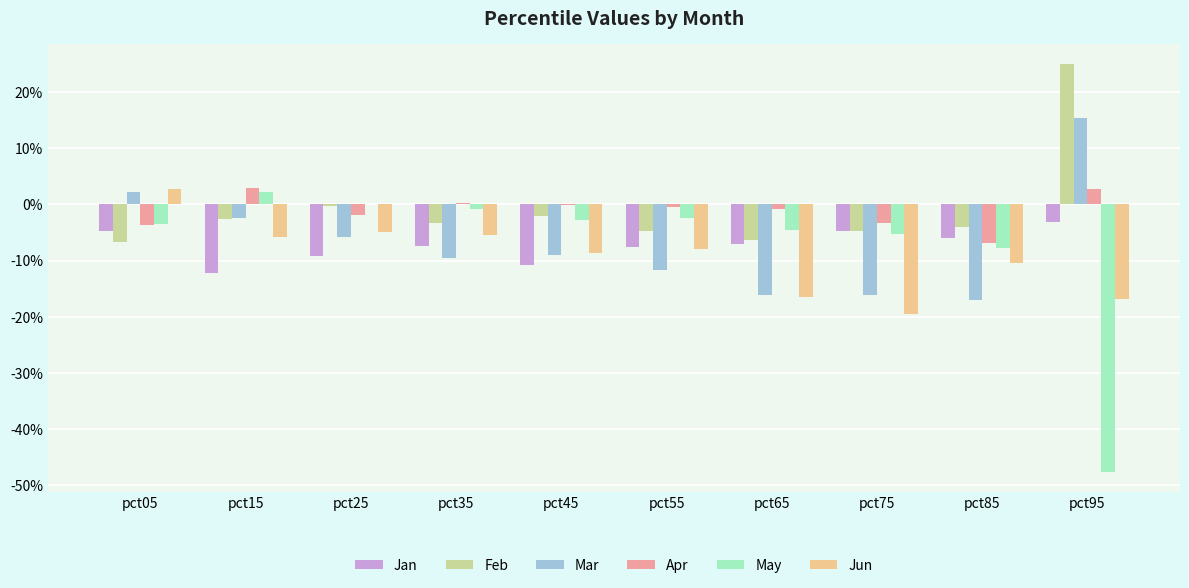

At how many categories does at least one series exceed 0?

5